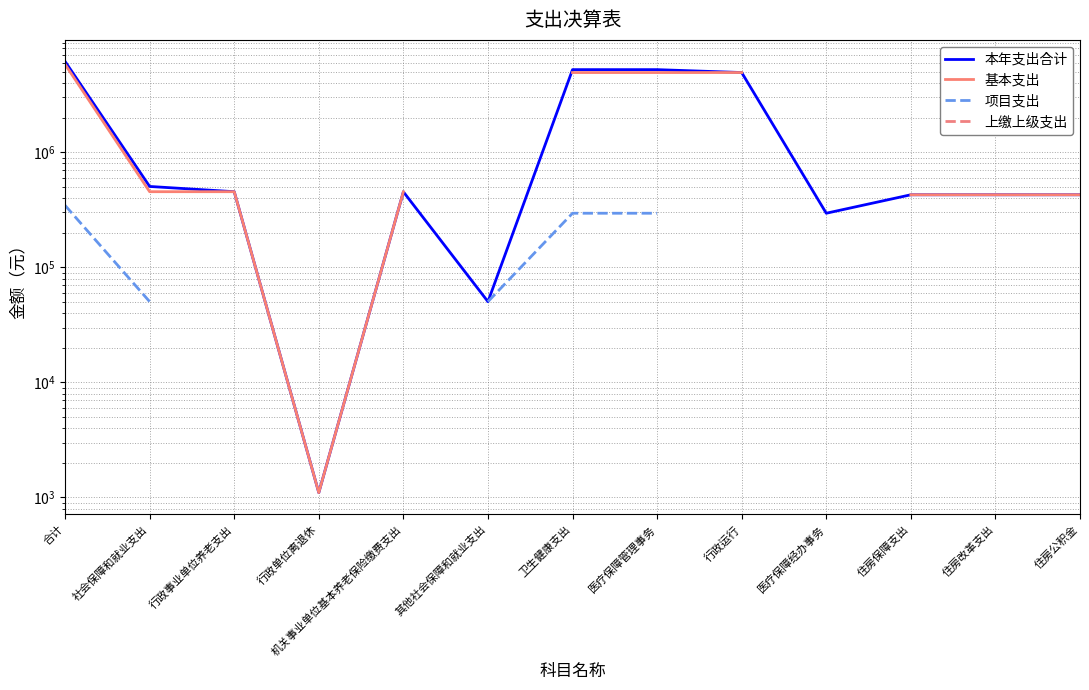

True or false: 上缴上级支出 has more than 1 points higher than both neighbors.

False